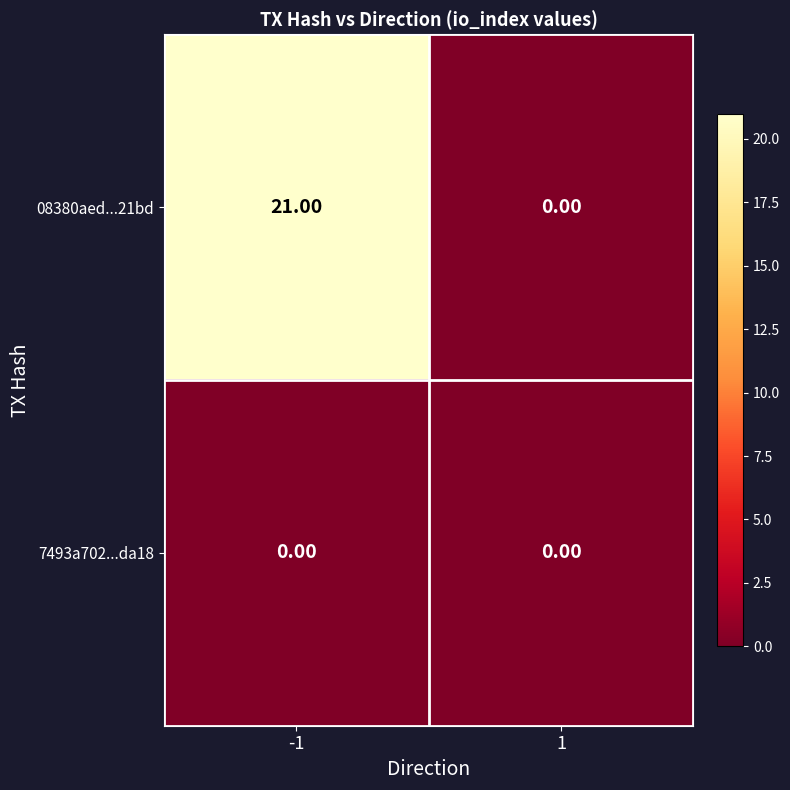

List the series in order of their overall mean, highest first.

08380aed...21bd, 7493a702...da18